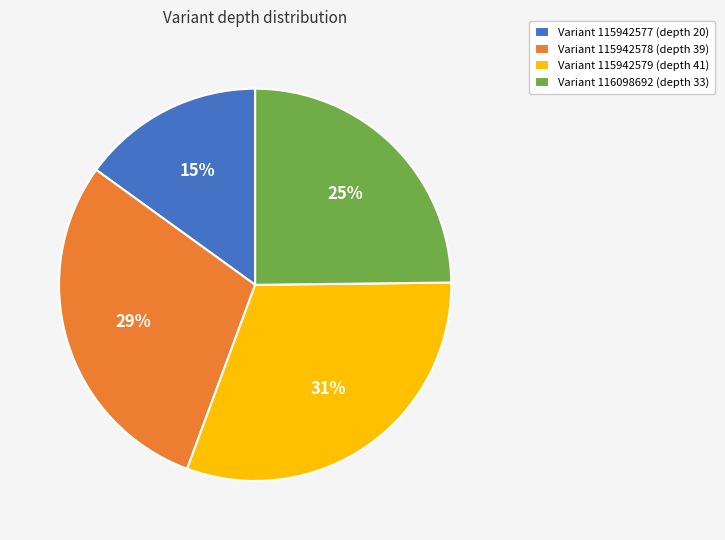

To the nearest percent, what is the average slice percentage?

25%